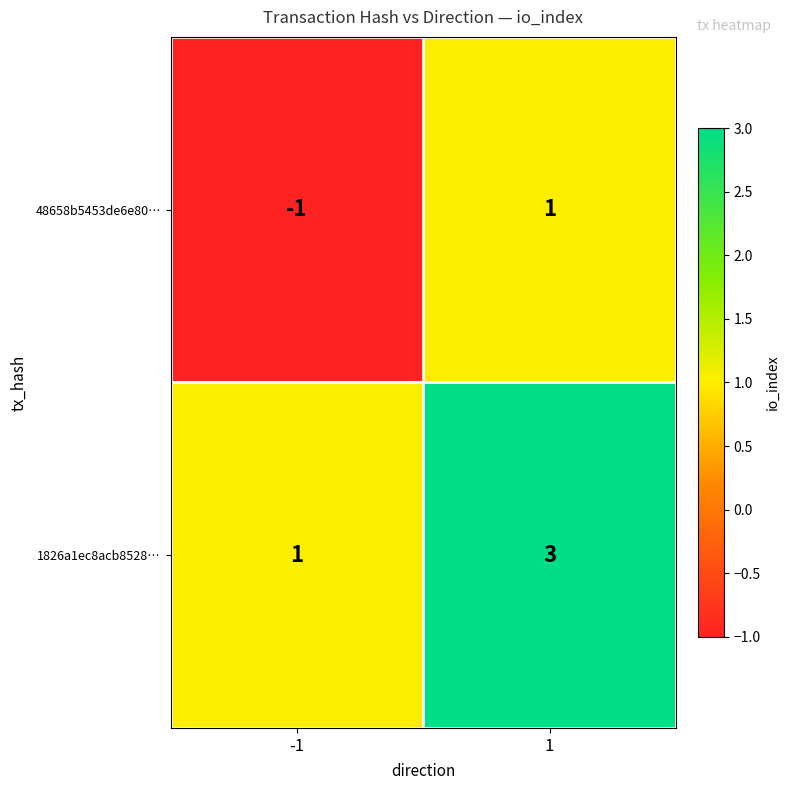

What is the sum of the 1826a1ec8acb8528… values at -1 and 1?

4